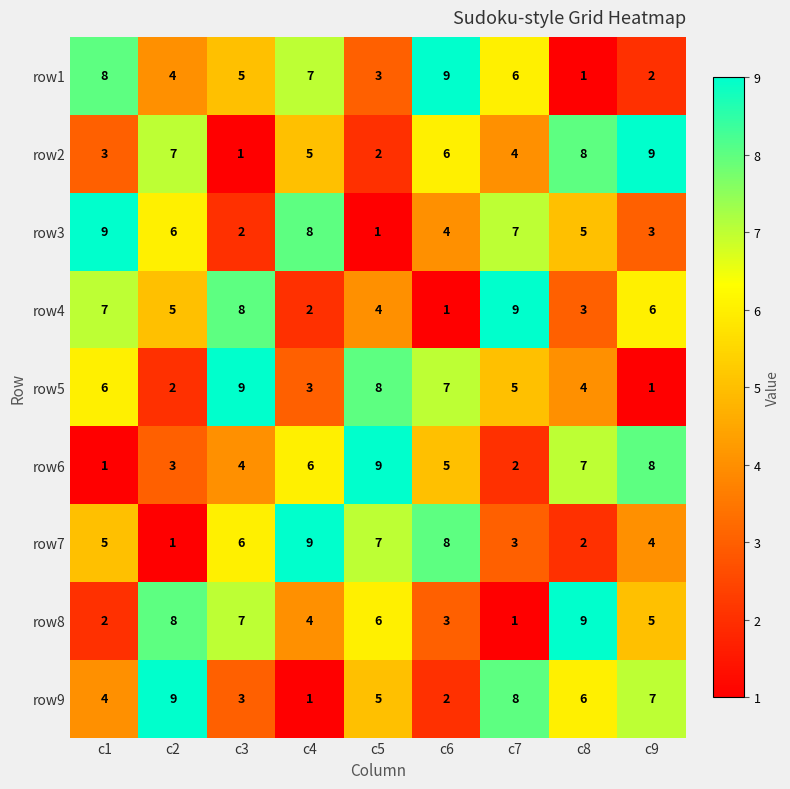

What is the total value across all series at c7?

45